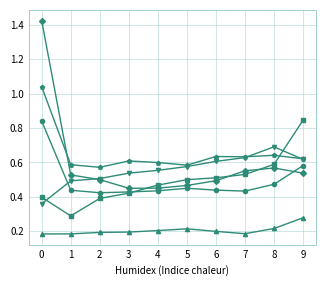

What is the total value across all series at 6?

2.9